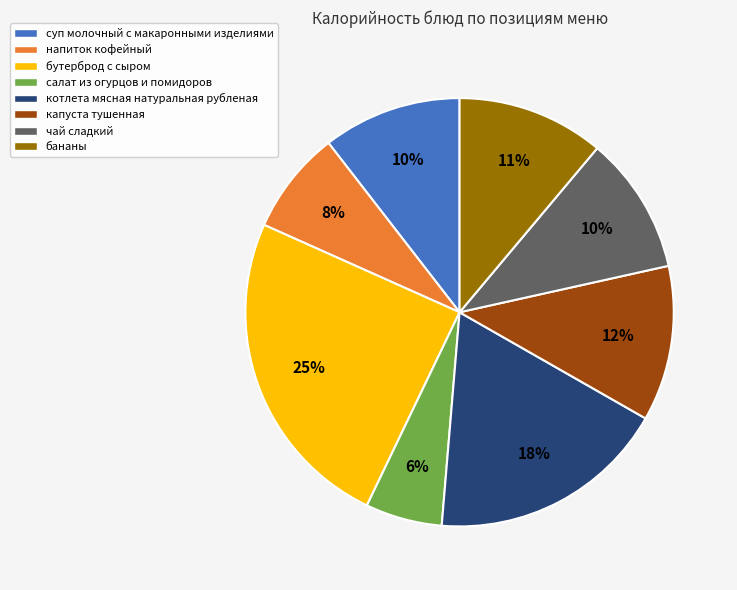

Do напиток кофейный and бананы together represent more than half of the pie?

No